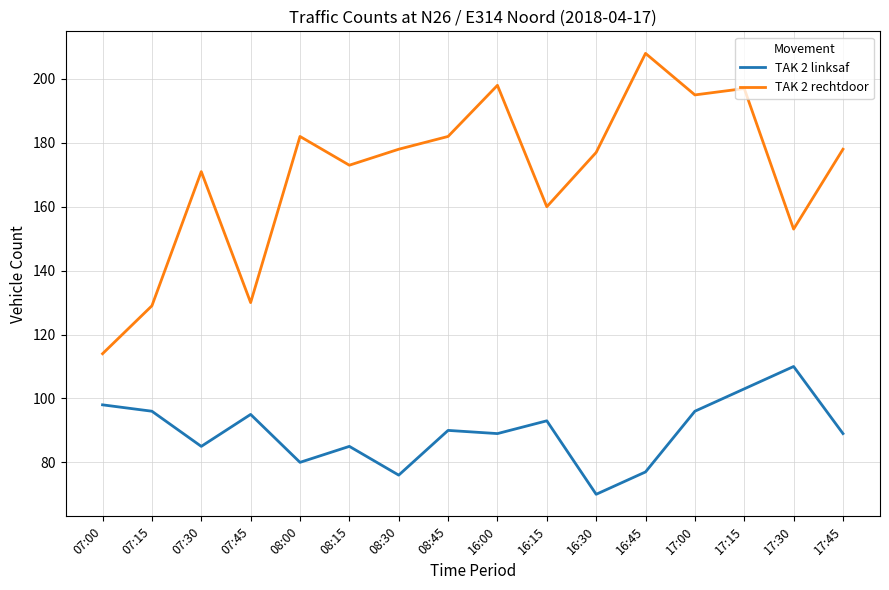

How many lines are shown in the chart?

2